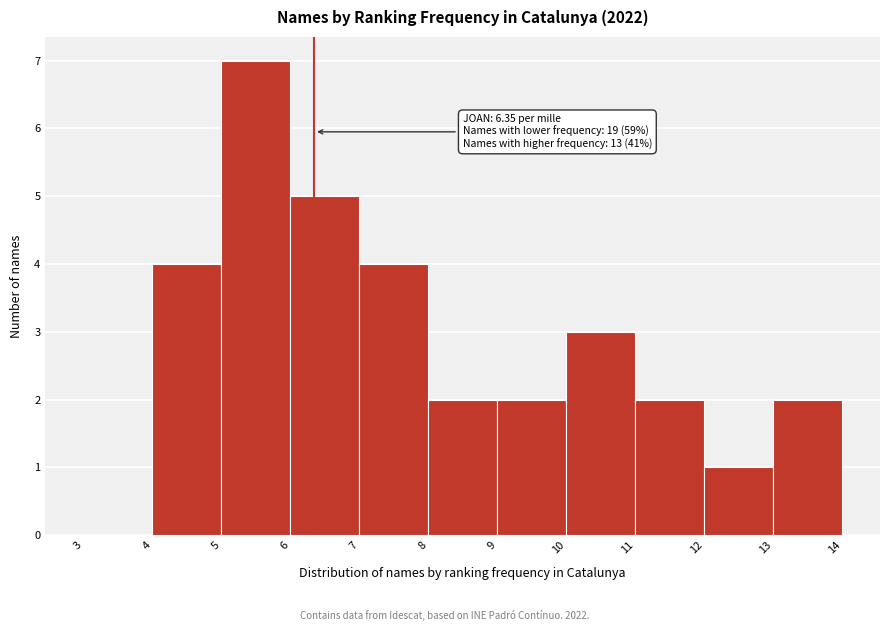

Which range on the x-axis has the tallest bar?

5 to 6